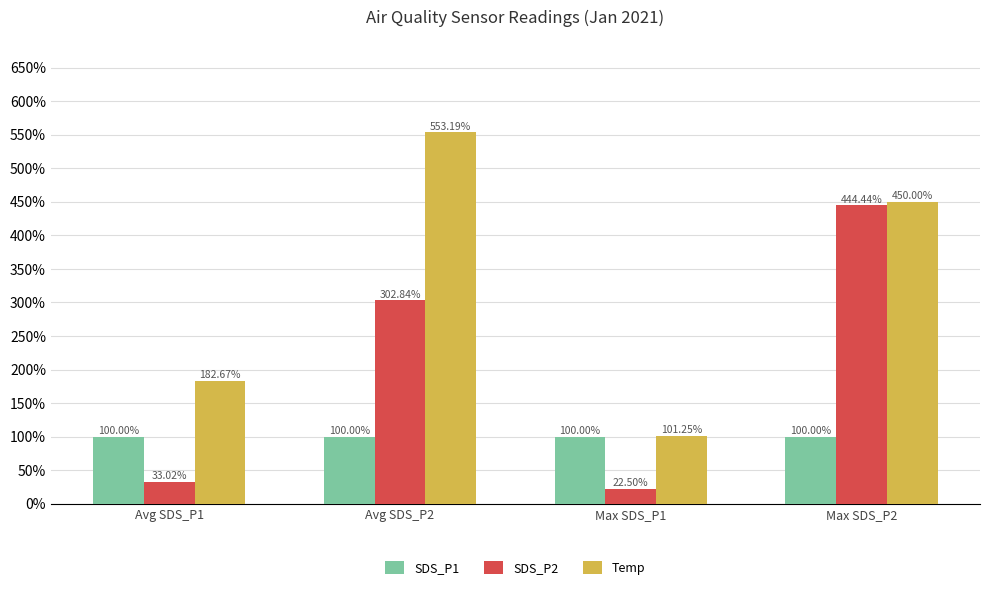

Rank the series by their maximum value, from highest to lowest.

Temp, SDS_P2, SDS_P1